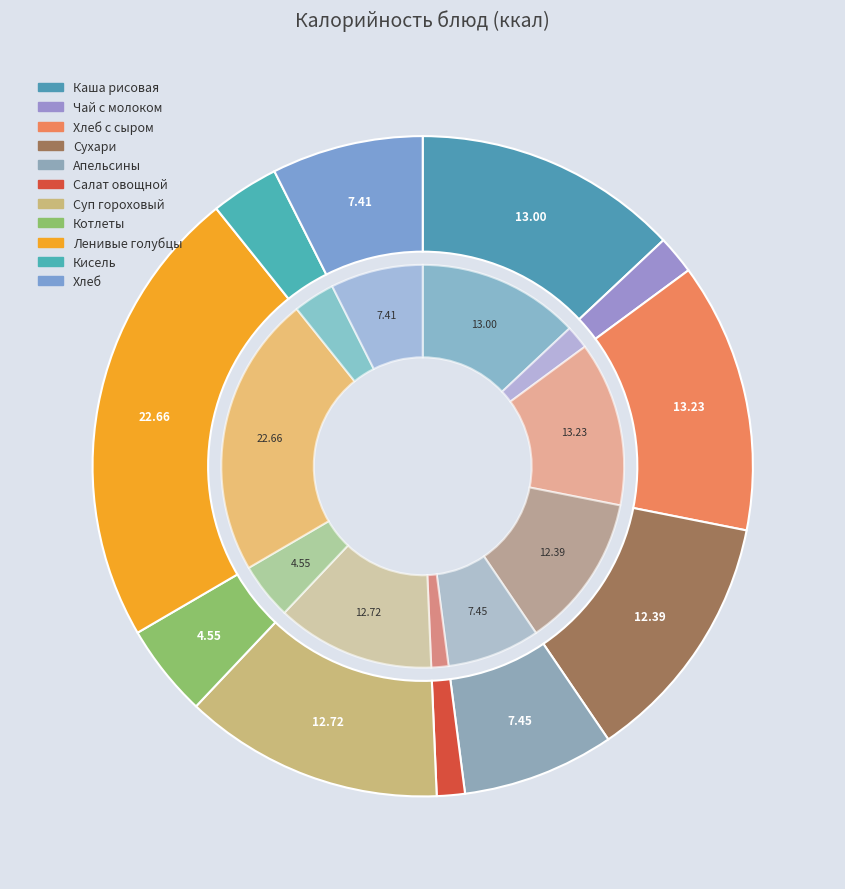

What is the total percentage of Суп гороховый and Ленивые голубцы?

35.4%